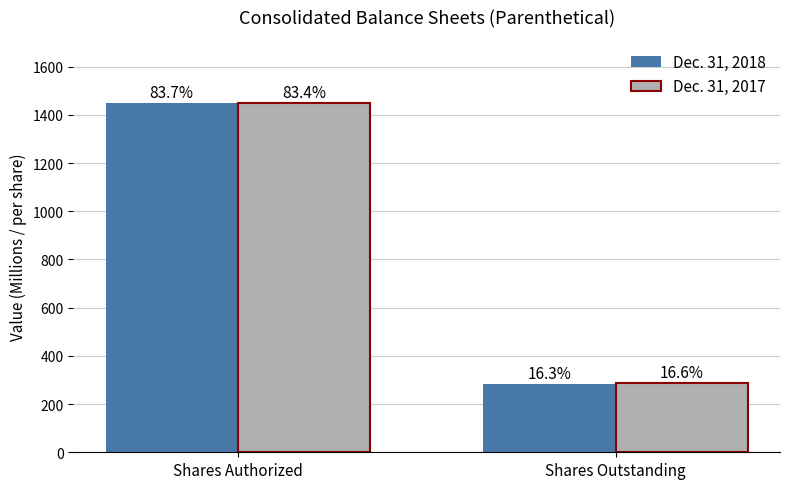

What is the maximum value shown in the chart?

1450.0